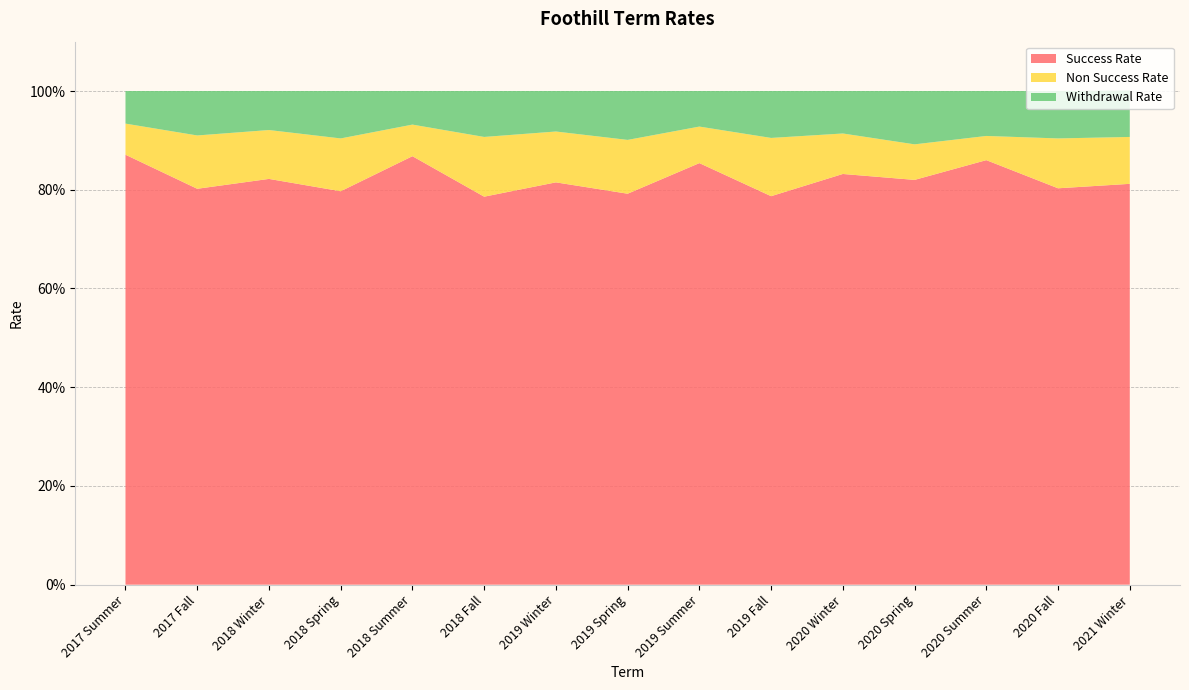

Reading left to right, transcribe all the data shown in this chart.

Success Rate: 2017 Summer=0.9	2017 Fall=0.8	2018 Winter=0.8	2018 Spring=0.8	2018 Summer=0.9	2018 Fall=0.8	2019 Winter=0.8	2019 Spring=0.8	2019 Summer=0.9	2019 Fall=0.8	2020 Winter=0.8	2020 Spring=0.8	2020 Summer=0.9	2020 Fall=0.8	2021 Winter=0.8
Non Success Rate: 2017 Summer=0.1	2017 Fall=0.1	2018 Winter=0.1	2018 Spring=0.1	2018 Summer=0.1	2018 Fall=0.1	2019 Winter=0.1	2019 Spring=0.1	2019 Summer=0.1	2019 Fall=0.1	2020 Winter=0.1	2020 Spring=0.1	2020 Summer=0.0	2020 Fall=0.1	2021 Winter=0.1
Withdrawal Rate: 2017 Summer=0.1	2017 Fall=0.1	2018 Winter=0.1	2018 Spring=0.1	2018 Summer=0.1	2018 Fall=0.1	2019 Winter=0.1	2019 Spring=0.1	2019 Summer=0.1	2019 Fall=0.1	2020 Winter=0.1	2020 Spring=0.1	2020 Summer=0.1	2020 Fall=0.1	2021 Winter=0.1